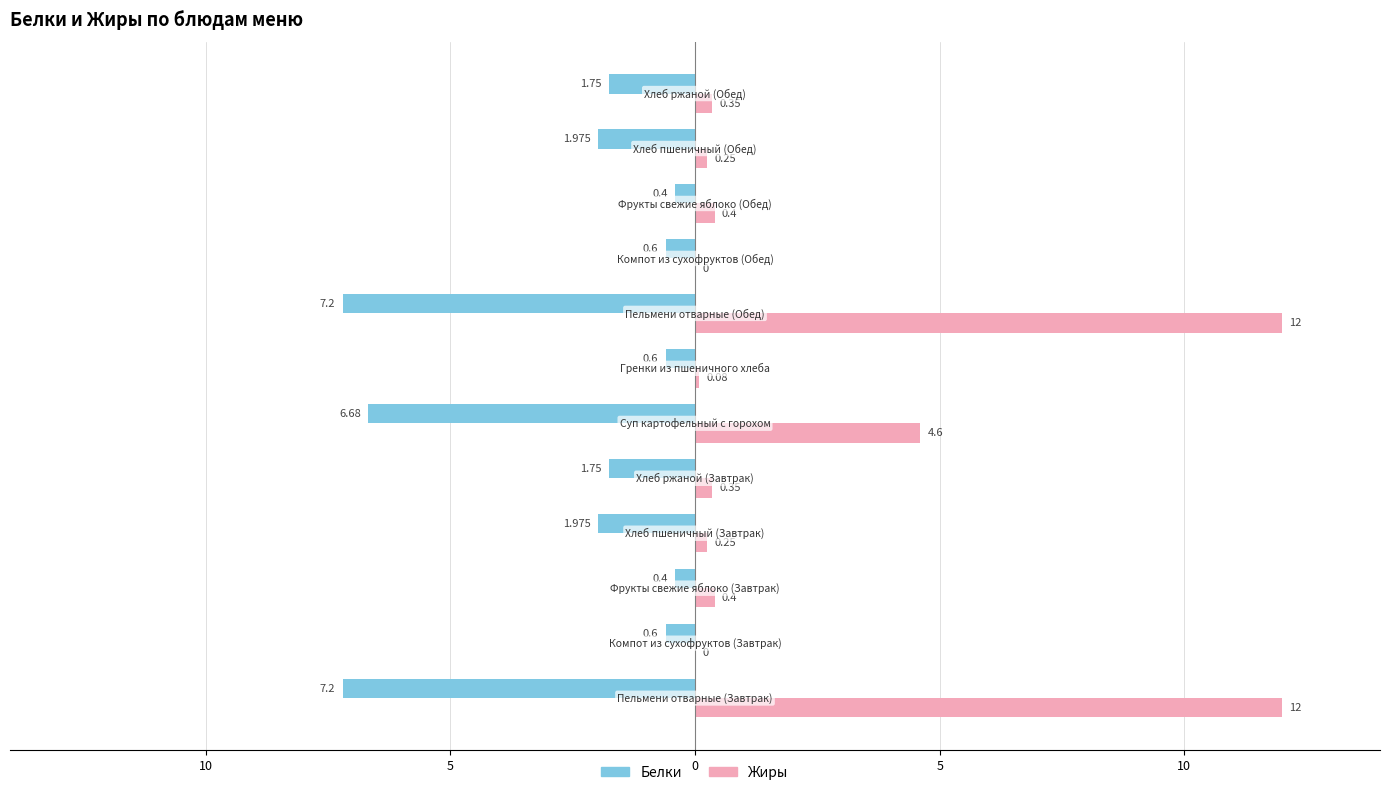

What are all the series names shown in the legend?

Белки, Жиры